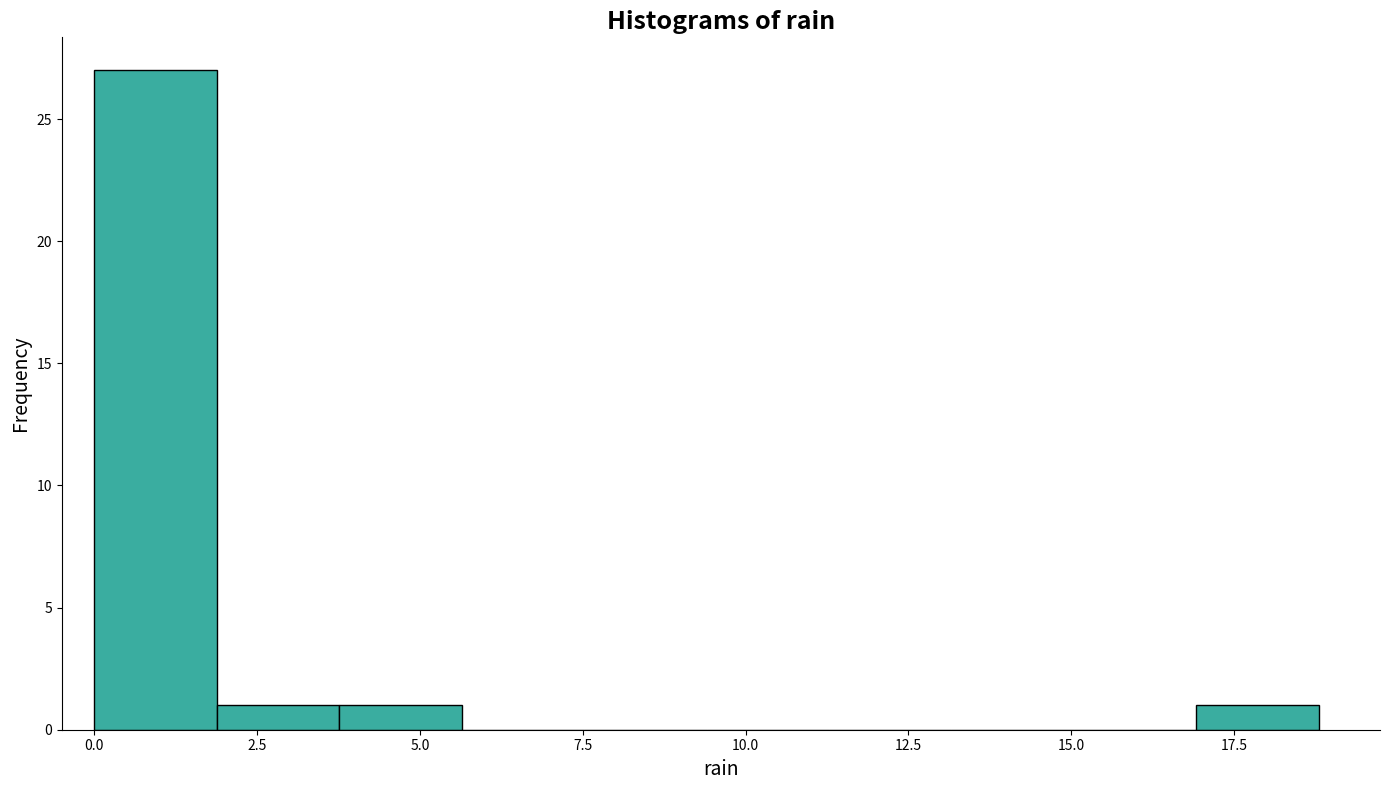

Around what value on the x-axis is the tallest bar? Give the approximate position of its centre, as read against the axis.

1.0